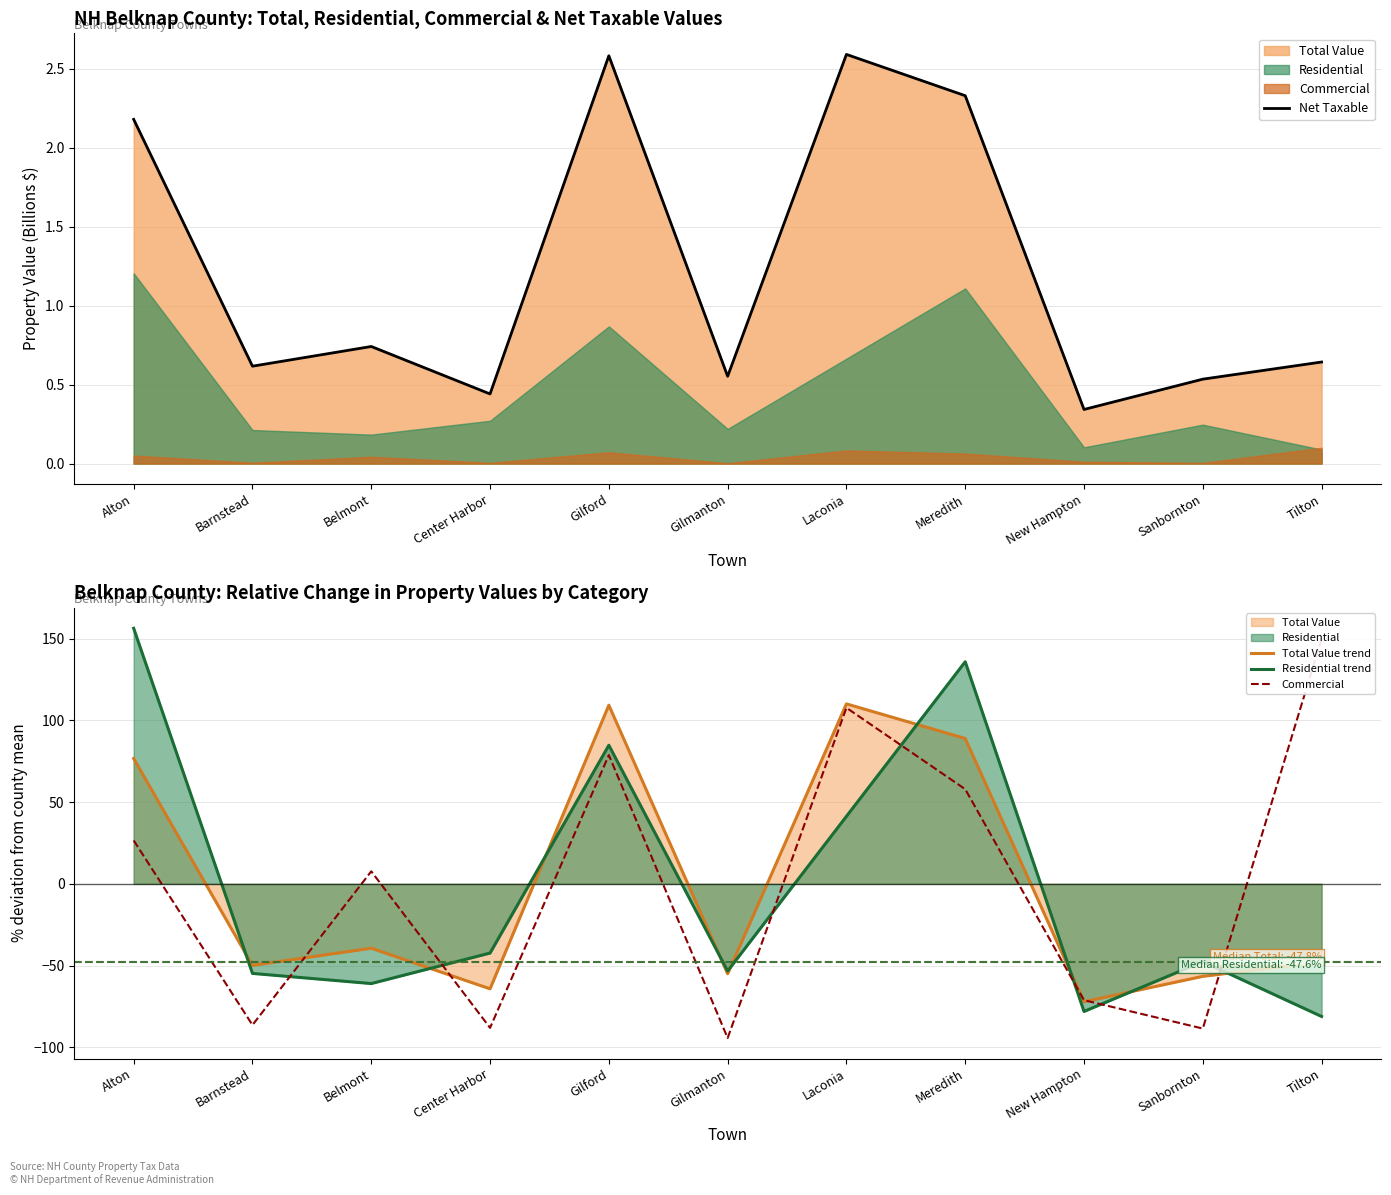

Where do Commercial and Total Value trend first cross each other?

Barnstead and Belmont